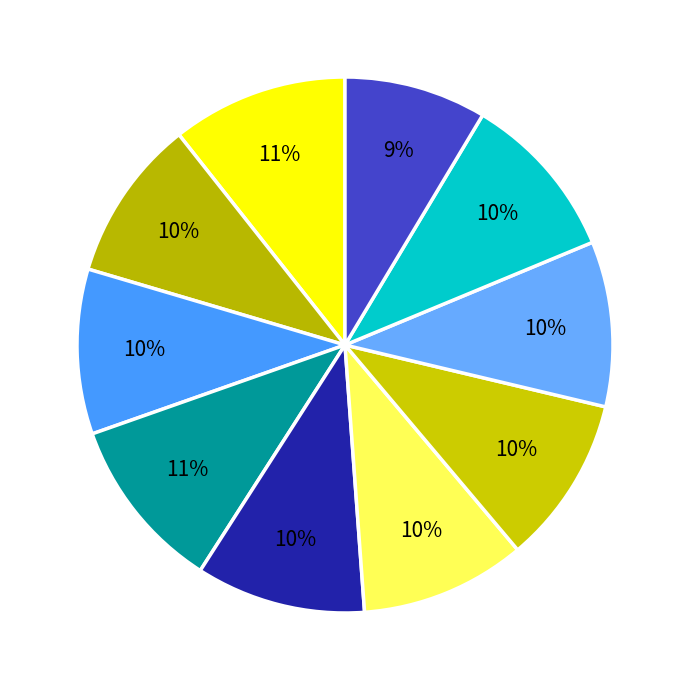

To the nearest percent, what is the difference between the largest and smallest slice percentages?

2%